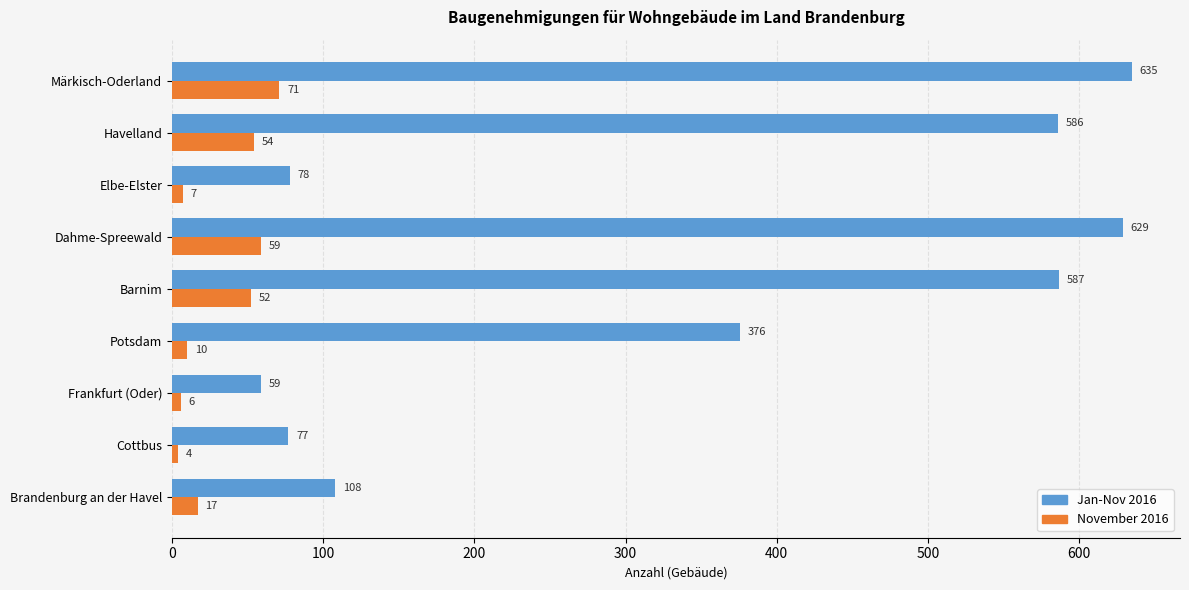

Which series has the largest range (max minus min)?

Jan-Nov 2016